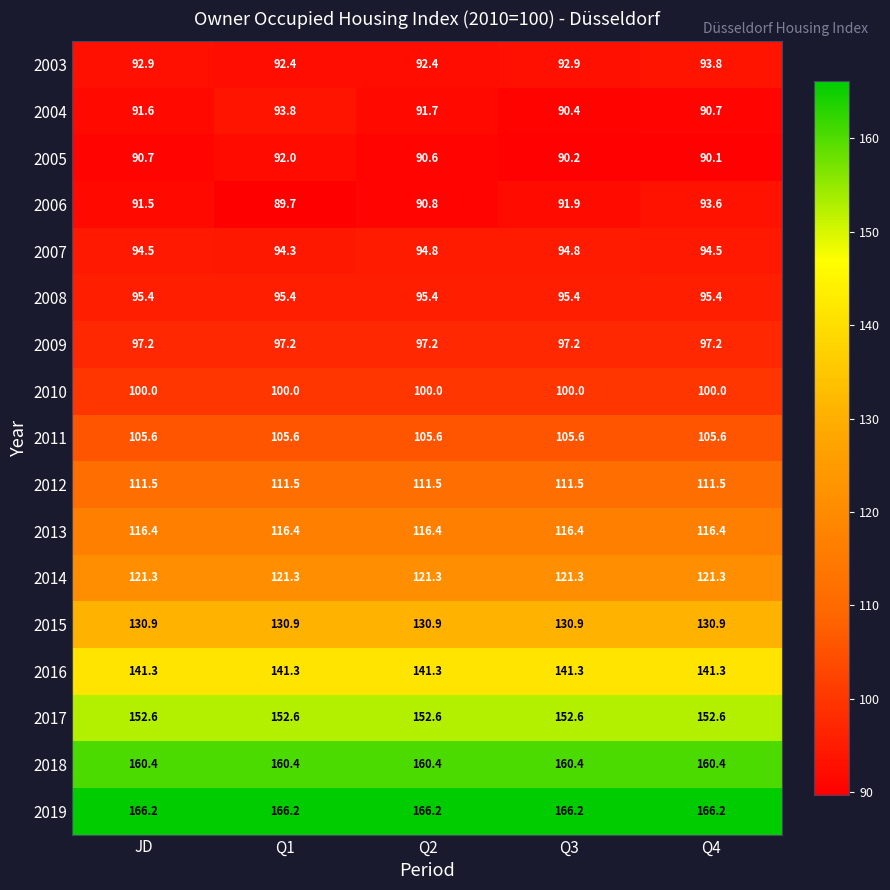

Rank the series at JD from lowest to highest value.

2005, 2006, 2004, 2003, 2007, 2008, 2009, 2010, 2011, 2012, 2013, 2014, 2015, 2016, 2017, 2018, 2019